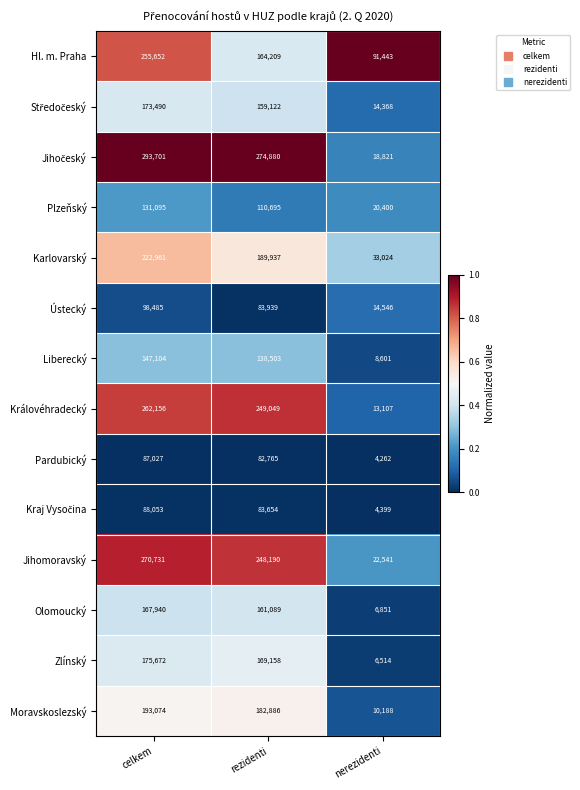

What is the total value across all series at rezidenti?

2298076